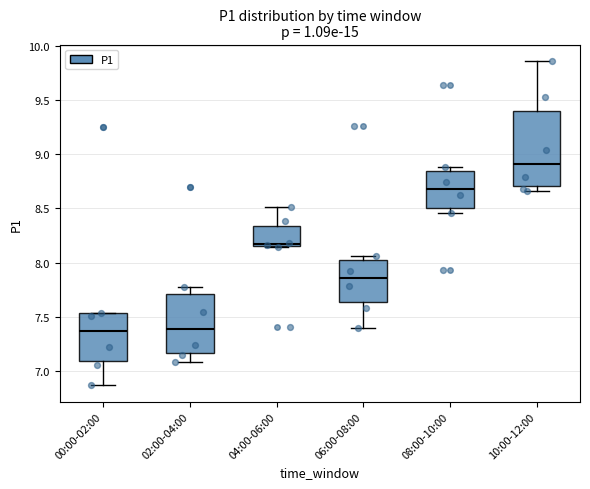

Reading left to right, transcribe this box plot: for each box, give where its median line is, the range the box spans, and where its two whiskers end, as read against the y-axis. The values are not printed on the chart, so give them approximately, as read against the axis.

00:00-02:00: median 7.35, box 7.10 to 7.55, whiskers 6.85 to 7.55
02:00-04:00: median 7.40, box 7.15 to 7.70, whiskers 7.10 to 7.75
04:00-06:00: median 8.15 (just above the box's lower edge), box 8.15 to 8.35, whiskers 8.15 to 8.50
06:00-08:00: median 7.85, box 7.65 to 8.00, whiskers 7.40 to 8.05
08:00-10:00: median 8.70, box 8.50 to 8.85, whiskers 8.45 to 8.90
10:00-12:00: median 8.90, box 8.70 to 9.40, whiskers 8.65 to 9.85